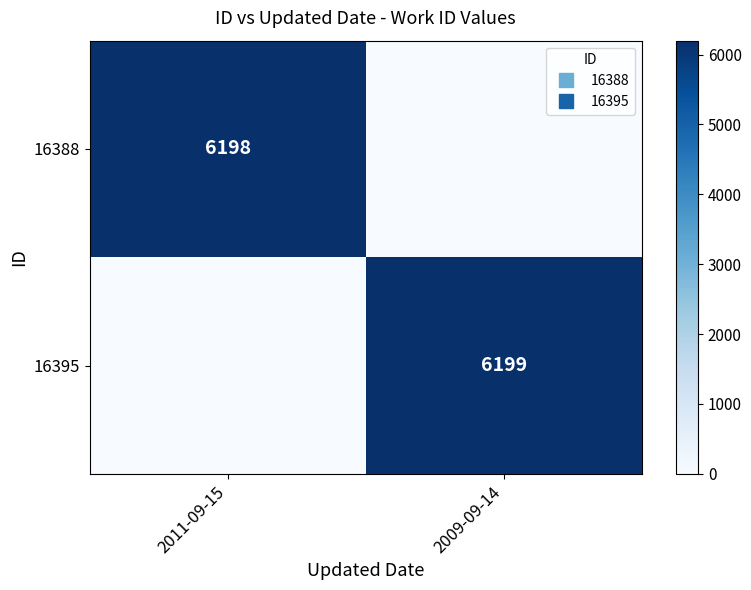

At which category is the sum across all series the highest?

2009-09-14